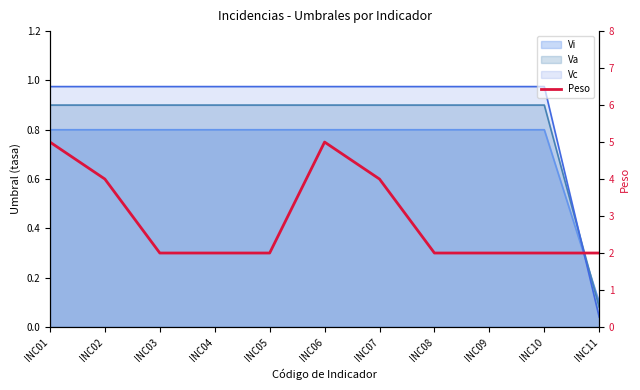

Rank the categories by value from highest to lowest.

INC01, INC06, INC02, INC07, INC03, INC04, INC05, INC08, INC09, INC10, INC11